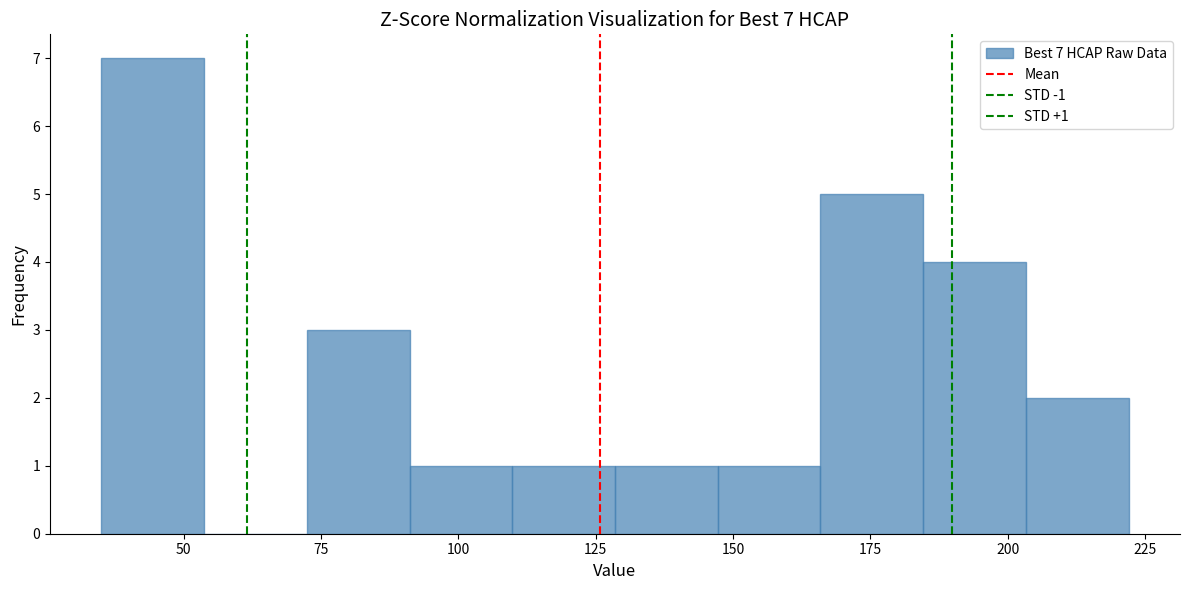

Around what value on the x-axis is the tallest bar? Give the approximate position of its centre, as read against the axis.

45